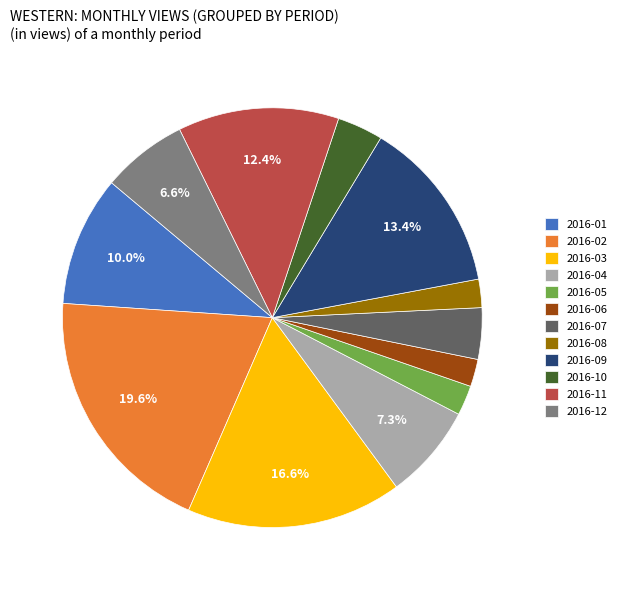

To the nearest percent, what is the average slice percentage?

8%